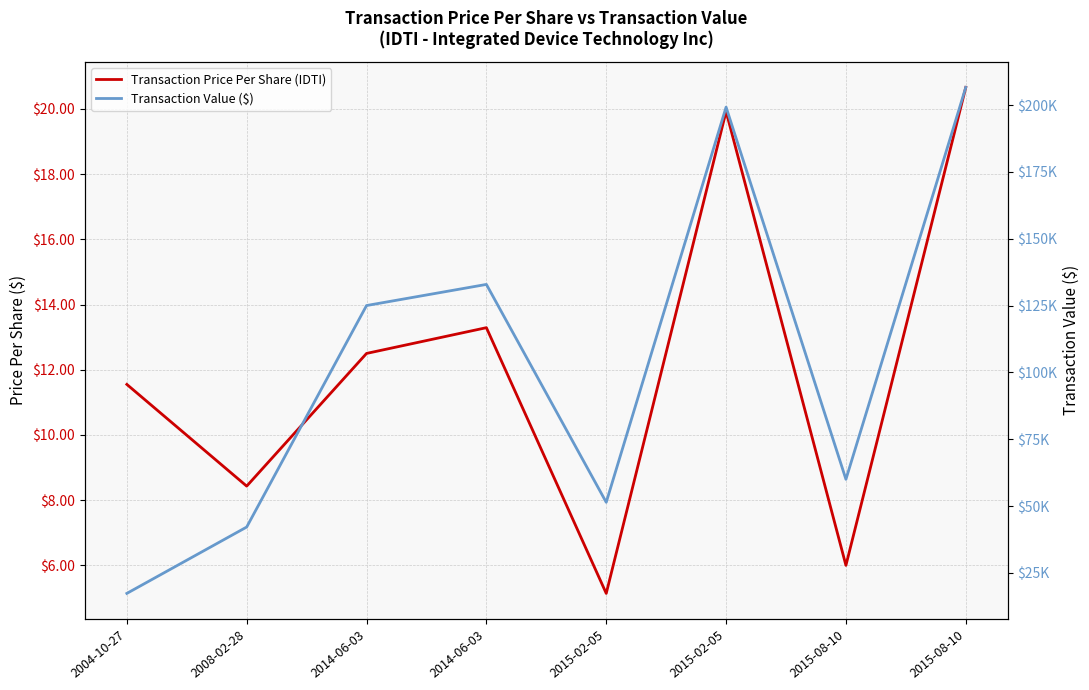

How many interior local peaks does the Transaction Value ($) series have?

2